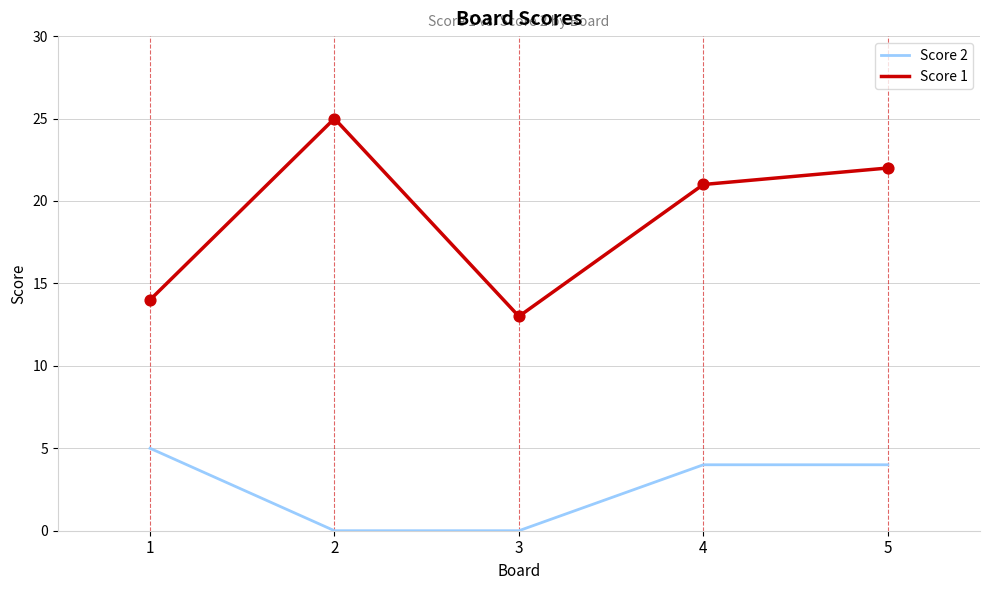

Which series has the widest spread of values?

Score 1